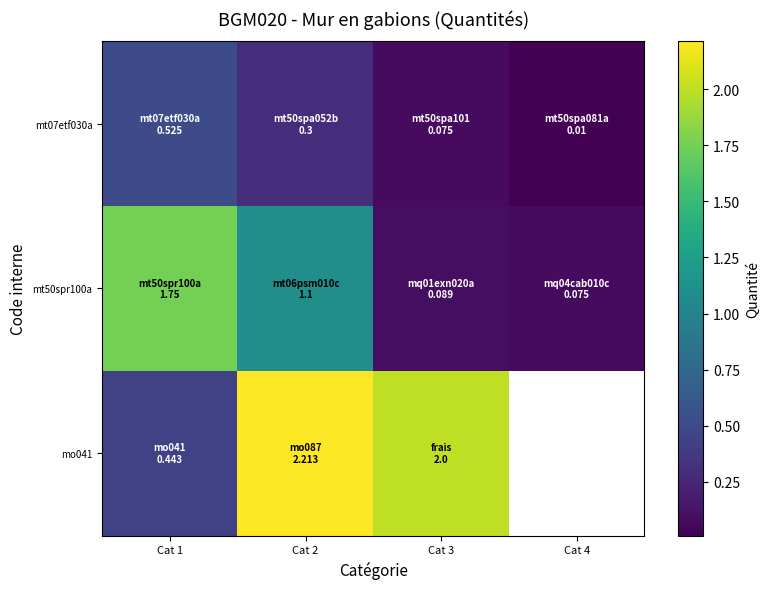

Rank the series at Cat 1 from lowest to highest value.

mo041, mt07etf030a, mt50spr100a